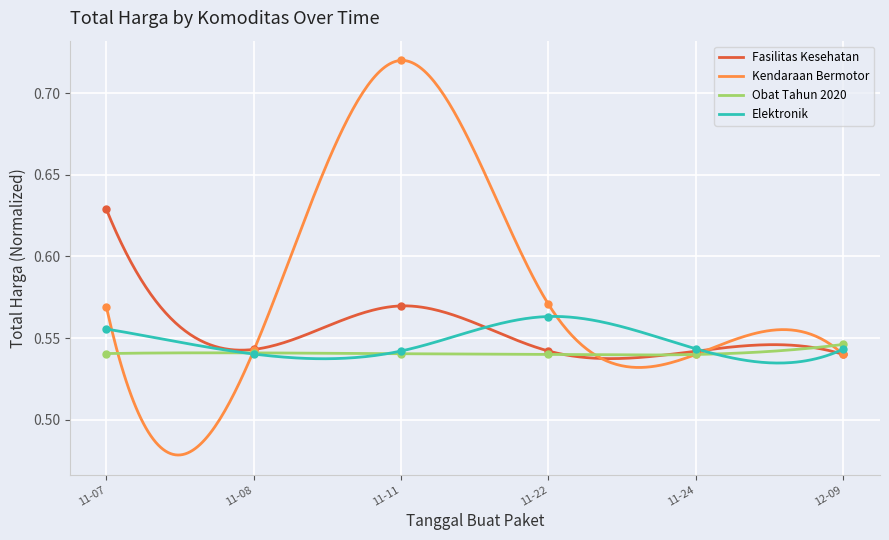

At which category does Total Harga (Kendaraan Bermotor) reach its first local peak?

11-11